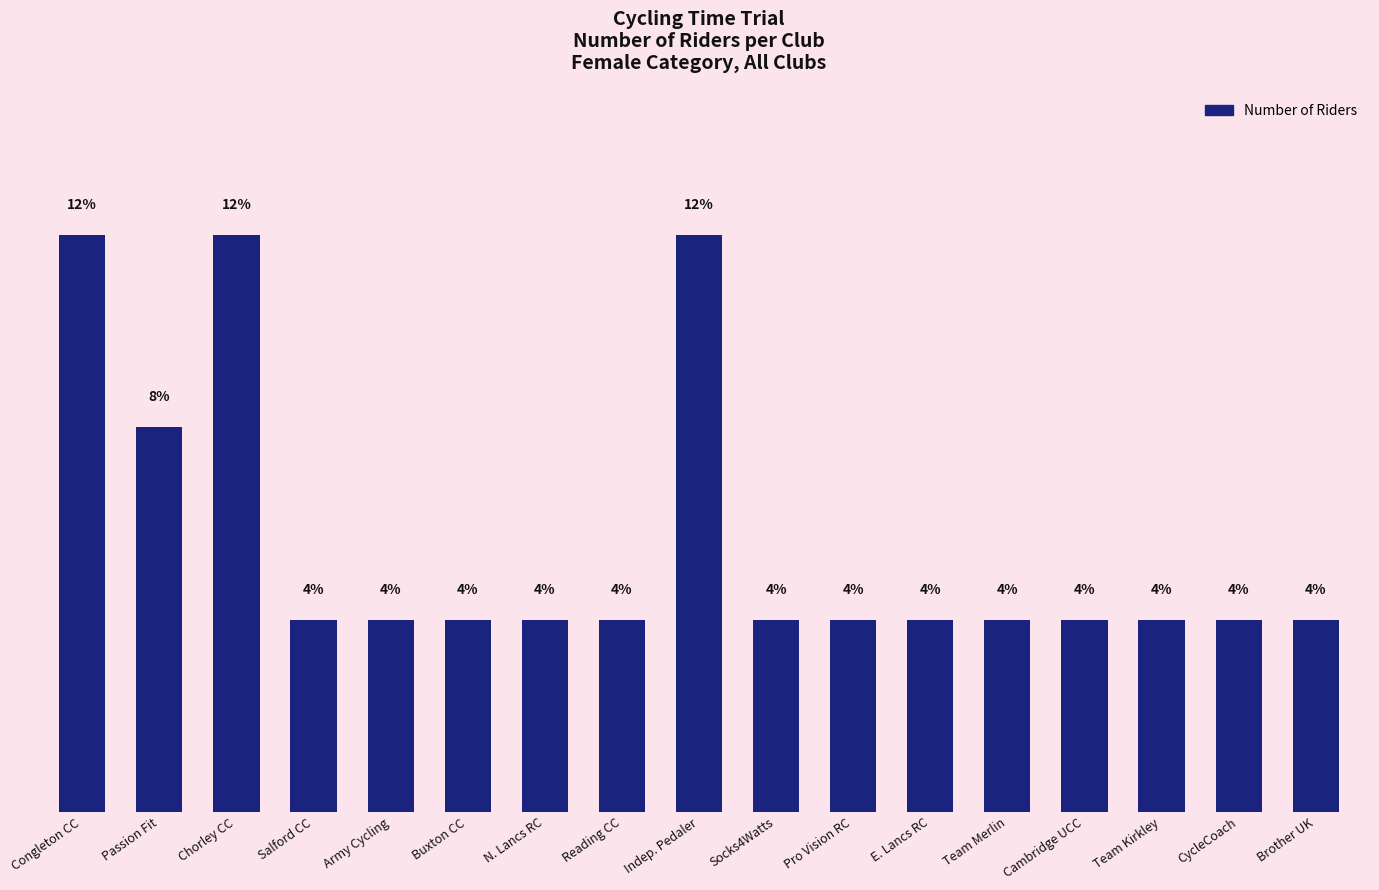

Are the bars horizontal?

No